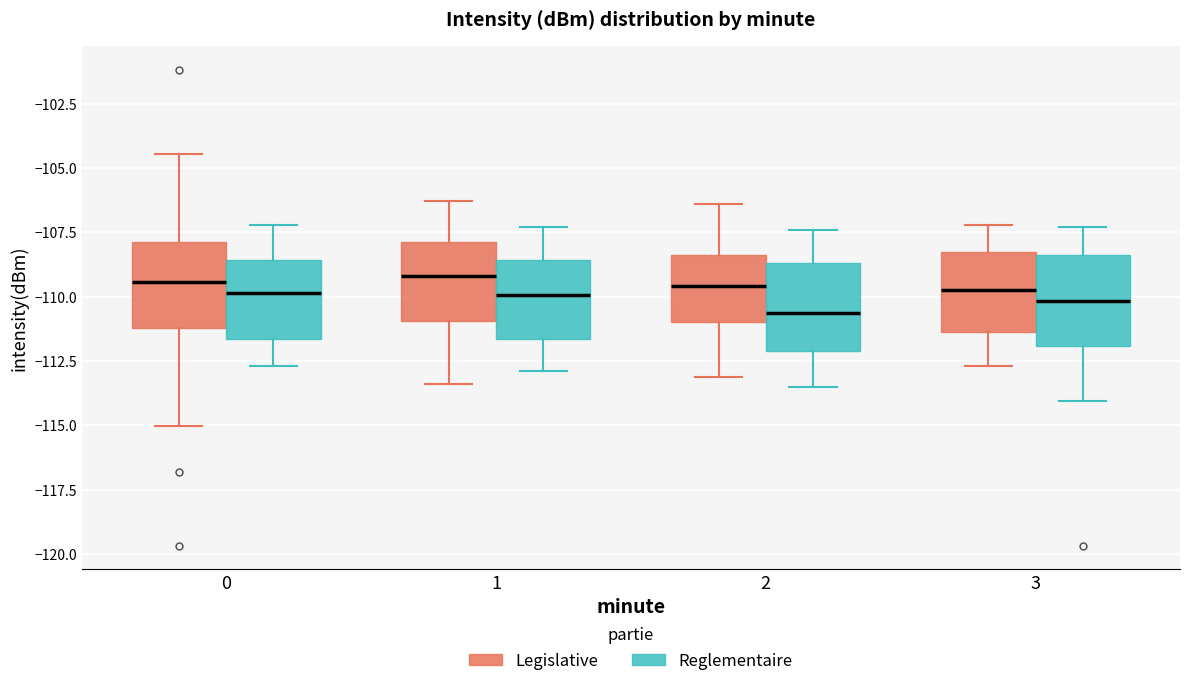

Where does the lower whisker of the box for 0 (Reglementaire) end on the y-axis? The values are not printed on the chart, so give them approximately, as read against the axis.

-112.5